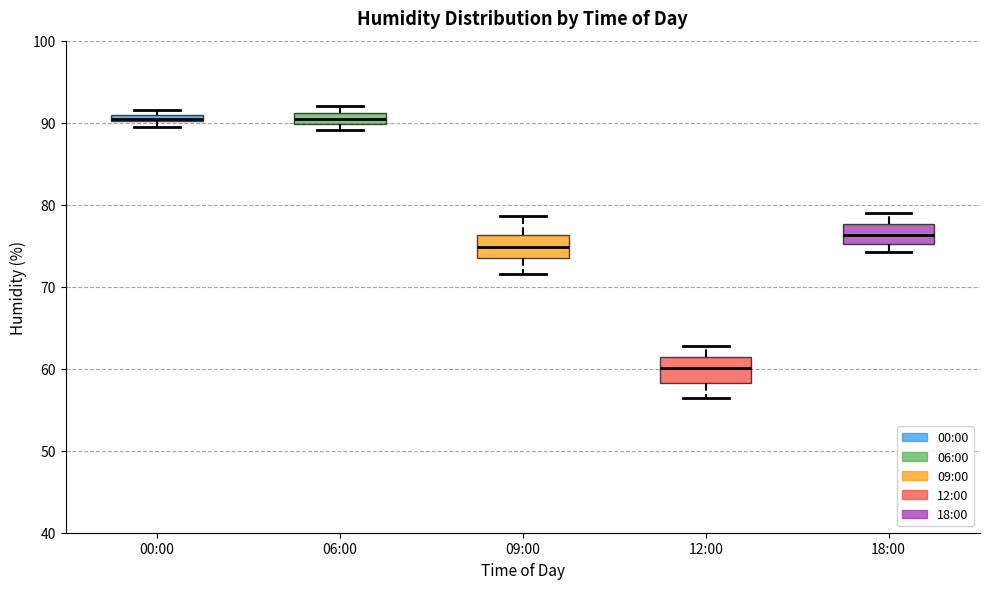

Where is the upper edge of the box for 06:00 on the y-axis? The values are not printed on the chart, so give them approximately, as read against the axis.

91